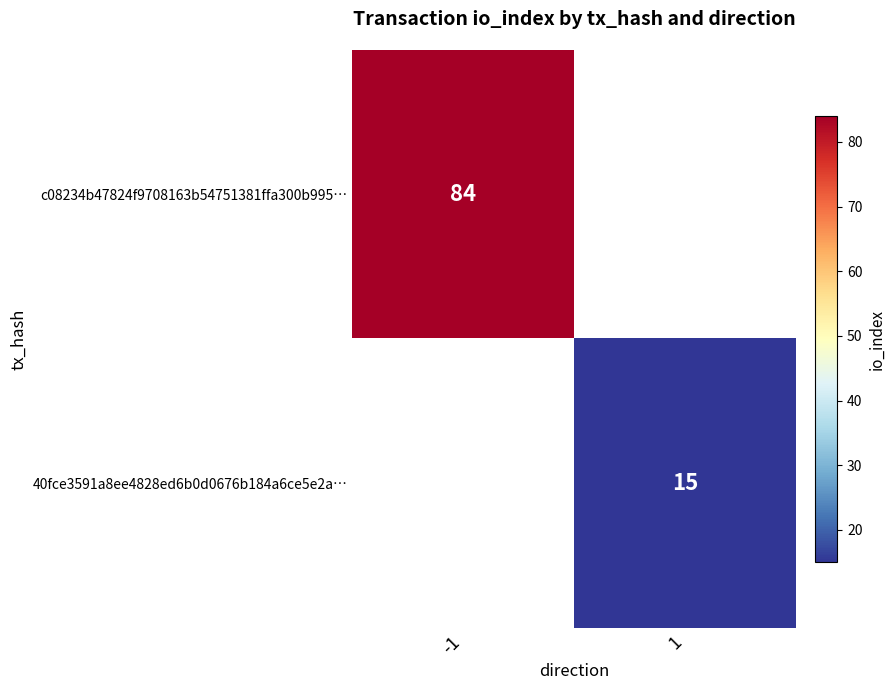

Is the value of 40fce3591a8ee4828ed6b0d0676b184a6ce5e2a… at 1 greater than the value of c08234b47824f9708163b54751381ffa300b995… at -1?

No